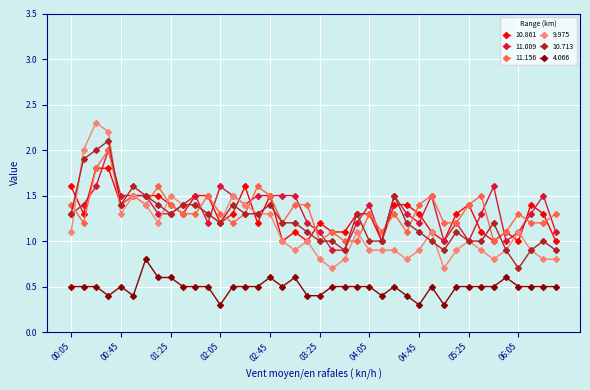

Which series has the widest spread of values?

9.975